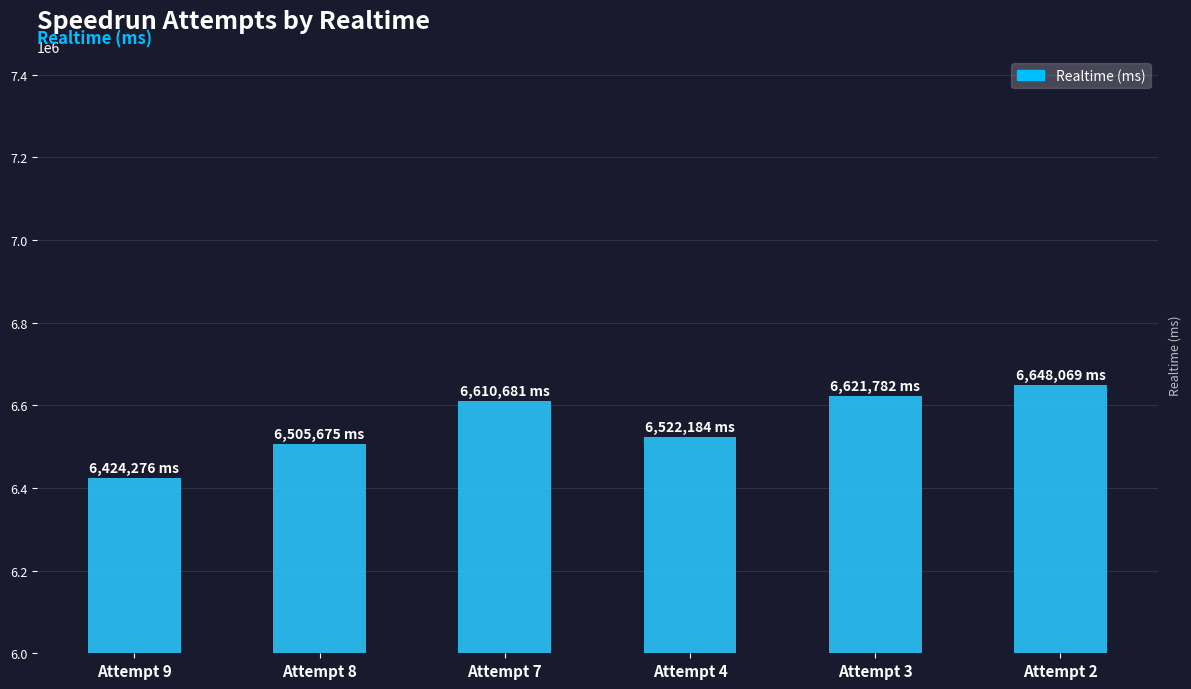

What is the average value?

6555444